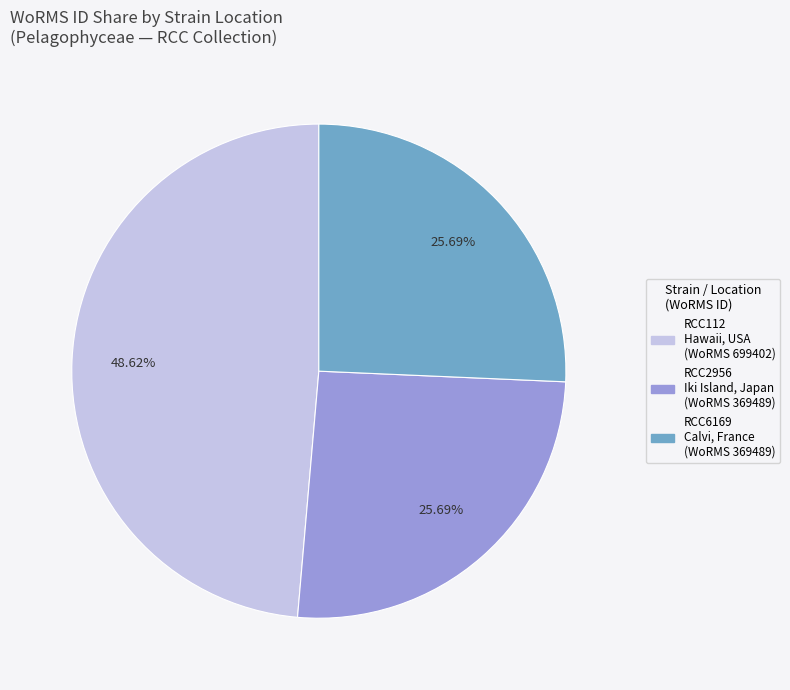

Is there a majority slice in this chart?

No